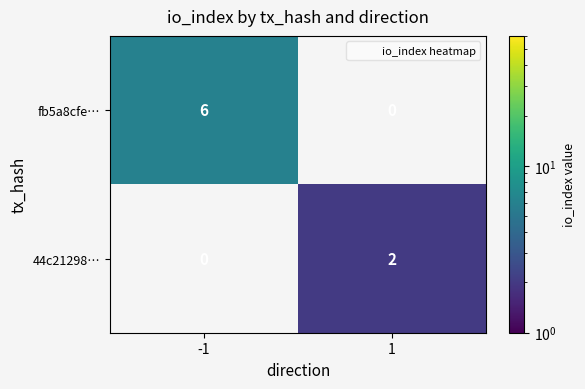

At which category is the sum across all series the highest?

-1